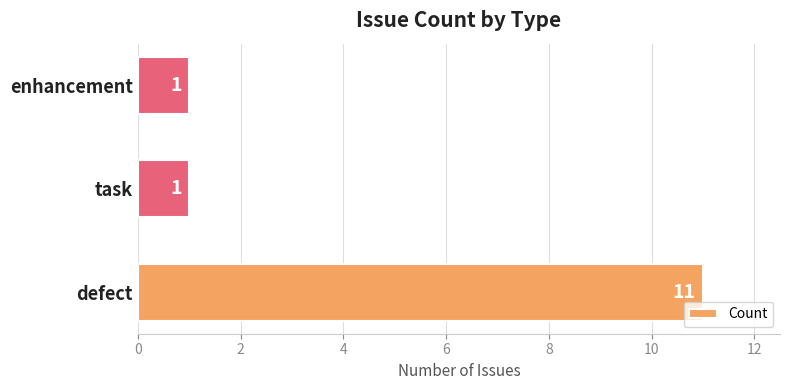

True or false: the data shows 11 at defect.

True